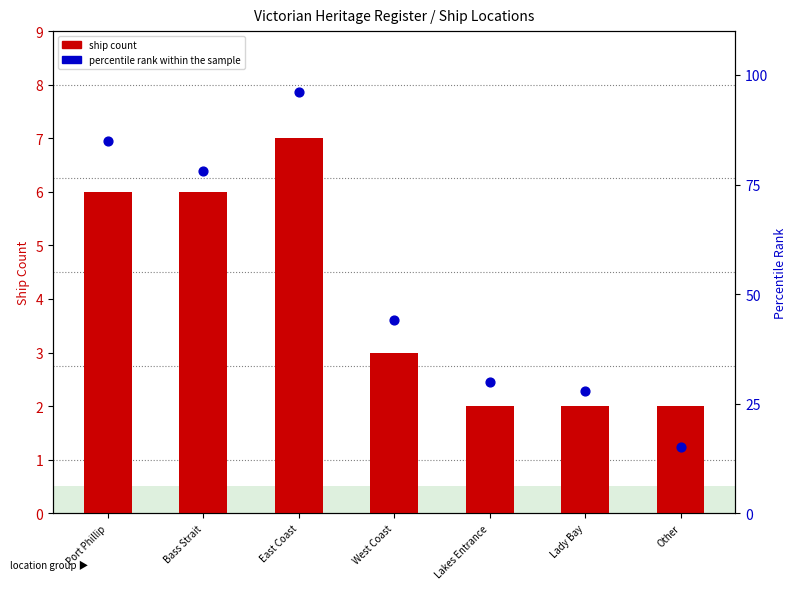

Which series reaches the minimum Y coordinate?

ship count